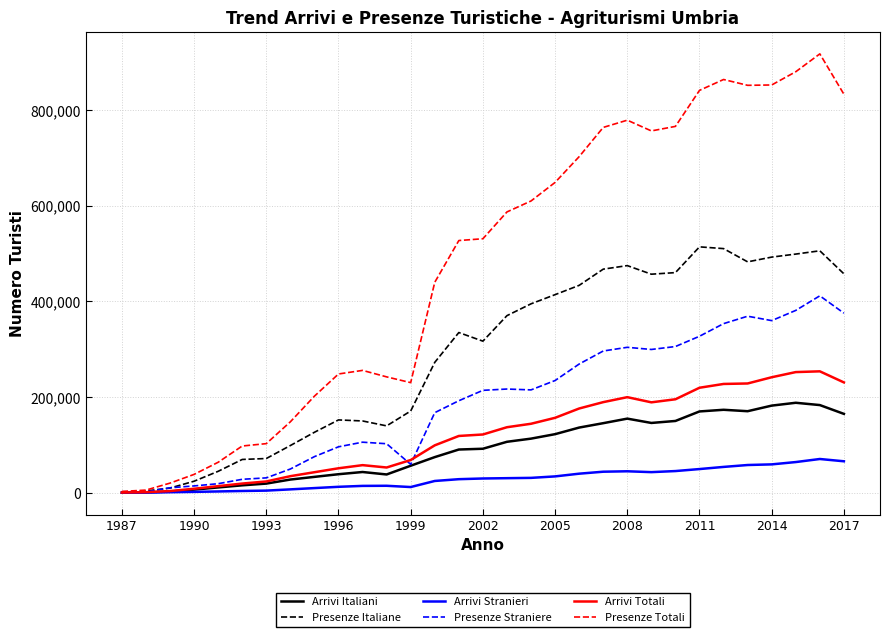

Rank the series by their maximum value, from lowest to highest.

Arrivi Stranieri, Arrivi Italiani, Arrivi Totali, Presenze Straniere, Presenze Italiane, Presenze Totali